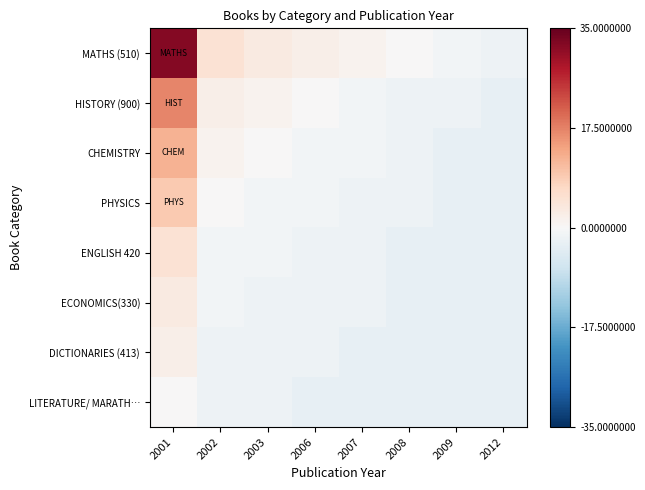

Which category has the lowest value across all series?

2012